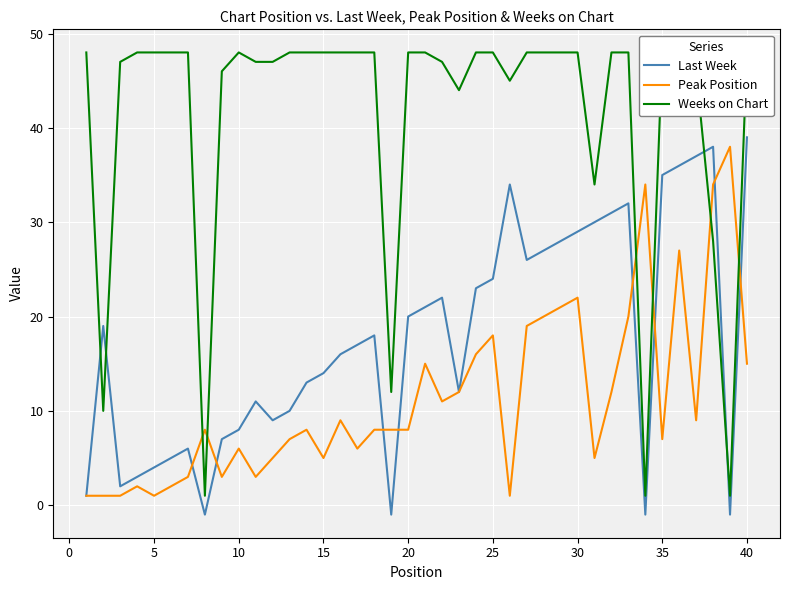

Is the value of Peak Position at 19 greater than the value of Last Week at 35?

Yes